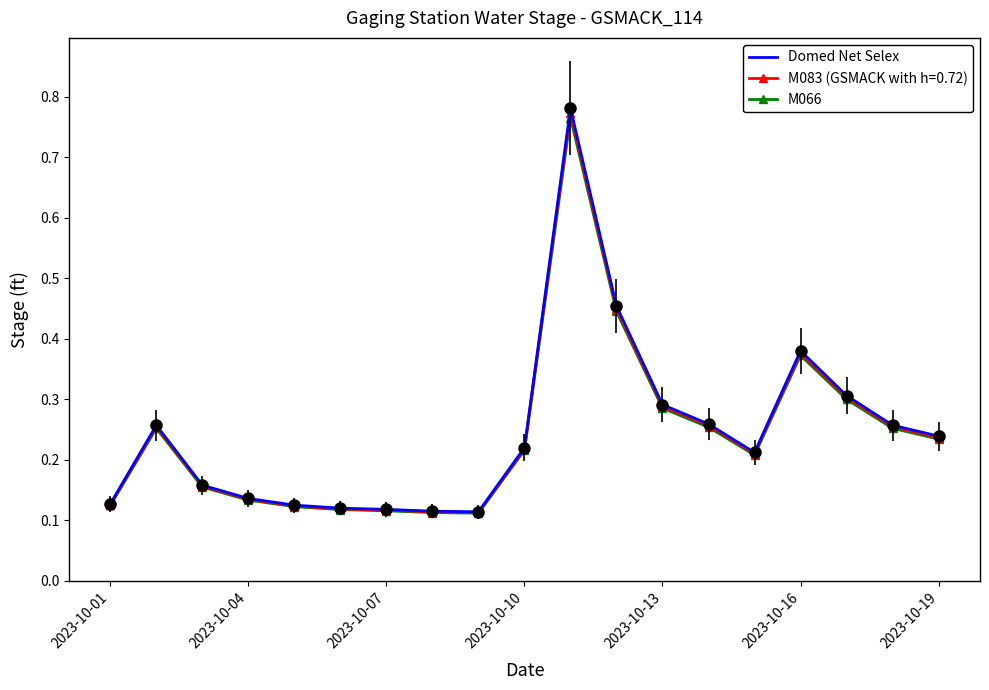

Which series has the widest spread of values?

Domed Net Selex